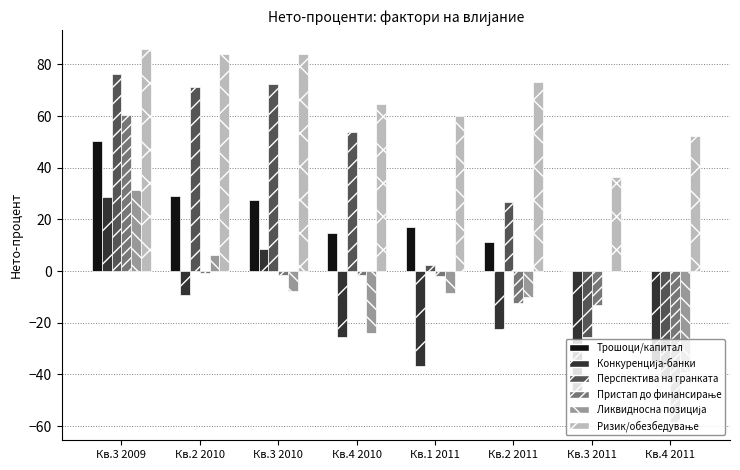

What is the total value across all series at Кв.4 2011?

-121.6